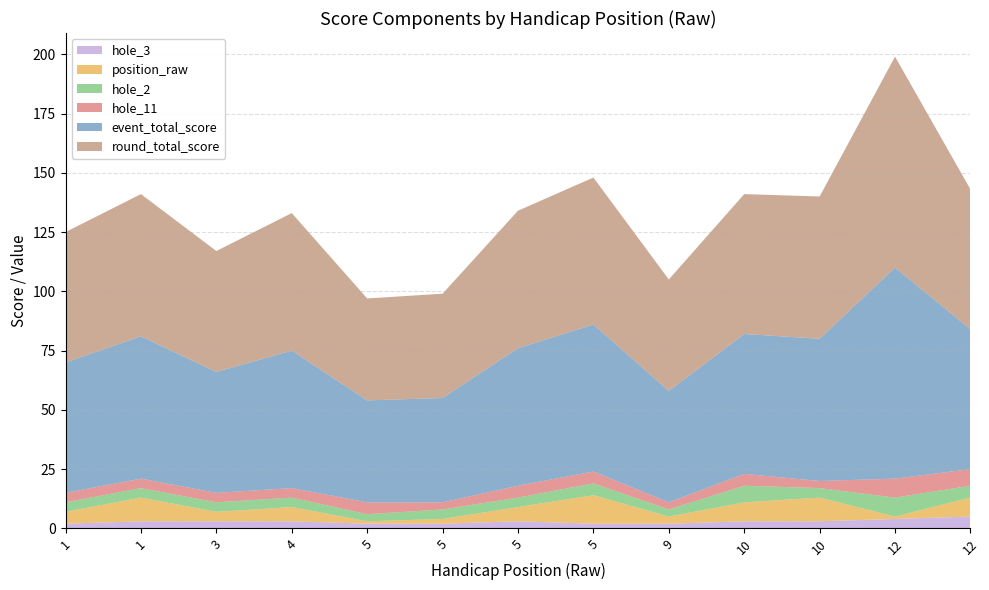

Reading left to right, what are all the values shown in this chart?

event_total_score: 55	60	51	58	43	44	58	62	47	59	60	89	59
round_total_score: 55	60	51	58	43	44	58	62	47	59	60	89	59
position_raw: 5	10	4	6	1	2	6	12	3	8	10	1	8
hole_2: 4	4	4	4	3	4	4	5	3	7	4	8	5
hole_11: 4	4	4	4	5	3	5	5	3	5	3	8	7
hole_3: 2	3	3	3	2	2	3	2	2	3	3	4	5